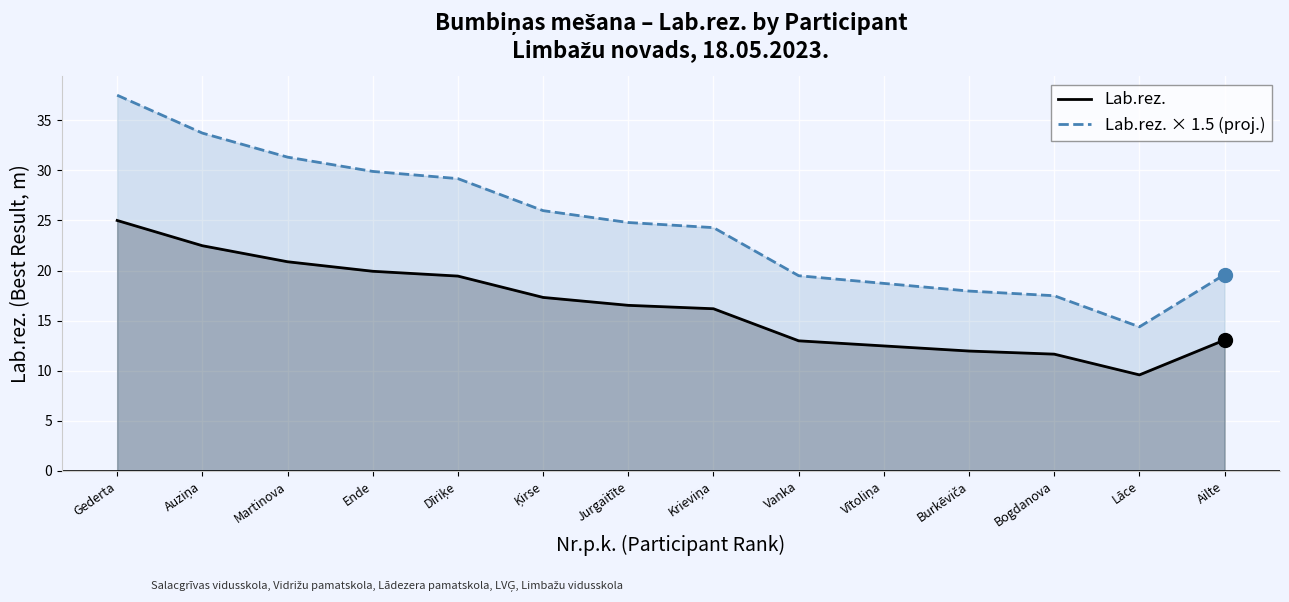

True or false: Lab.rez. × 1.5 (proj.) has a value of 60.2 at Auziņa.

False